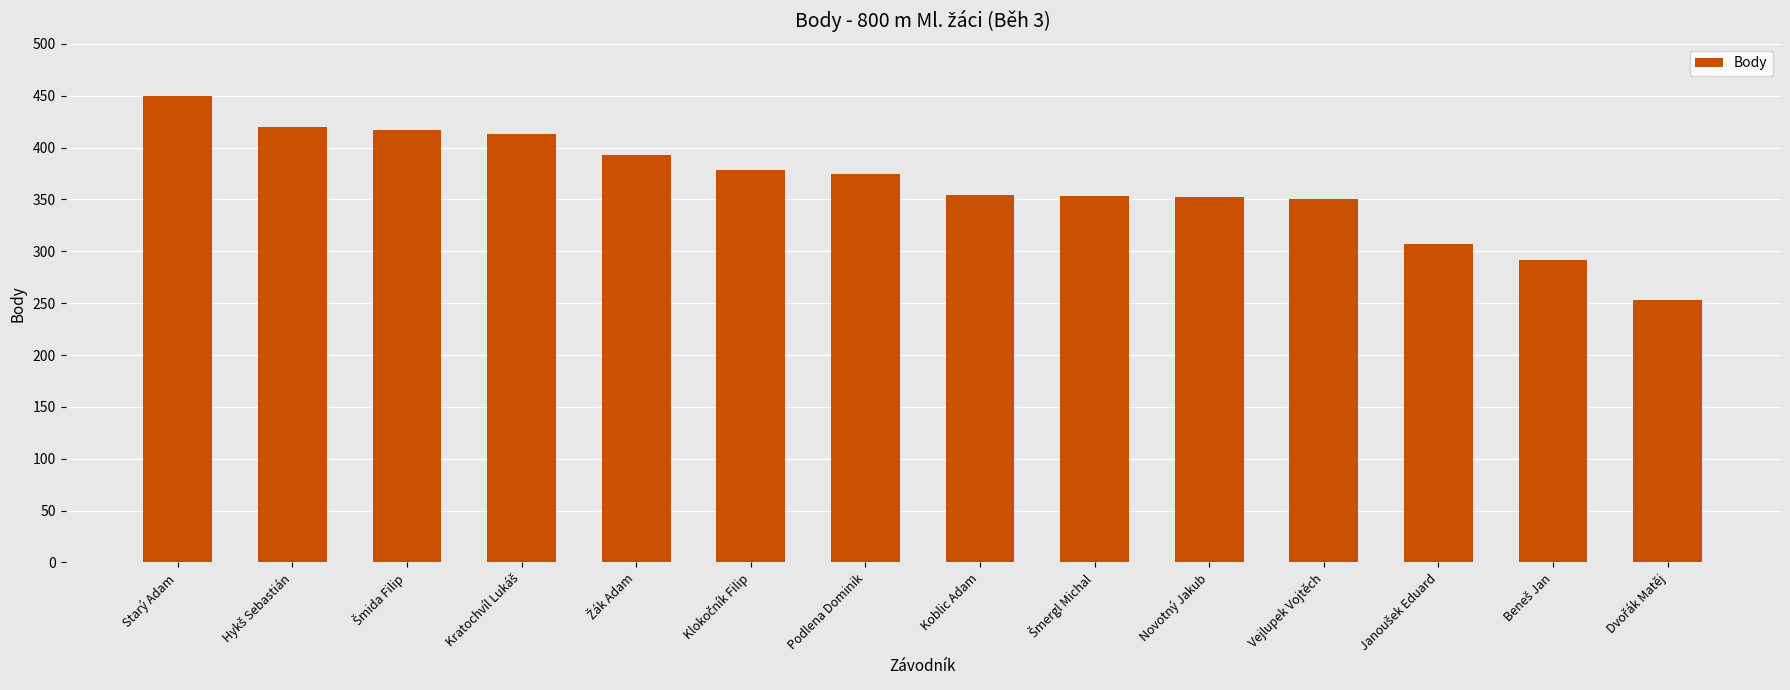

What is the value of the 6th bar from the left?

378